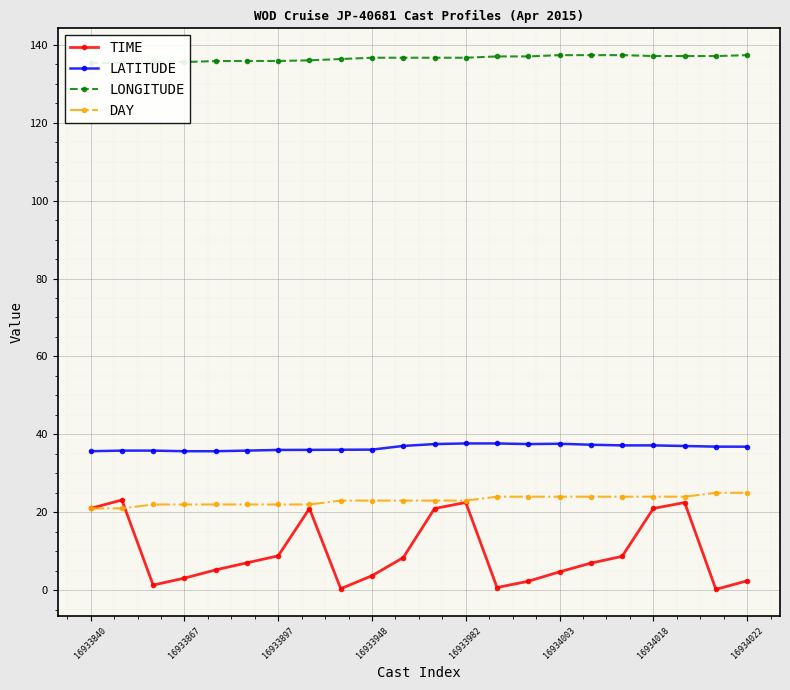

True or false: TIME and LATITUDE intersect in this chart.

False